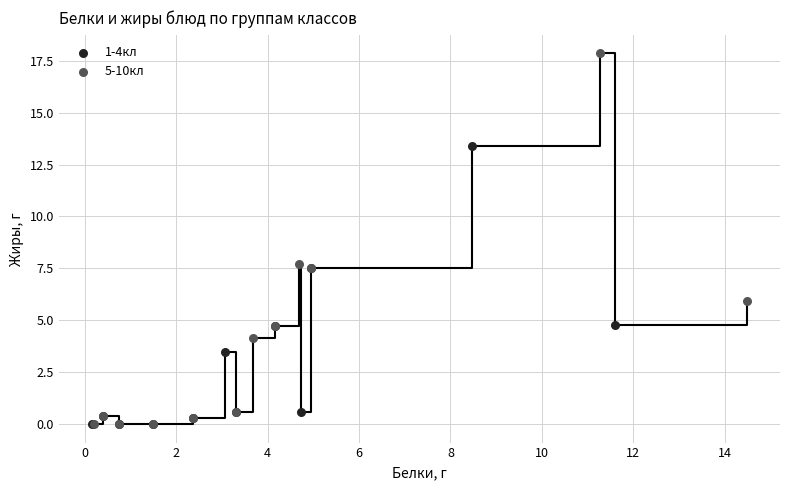

What are all the series names shown in the legend?

1-4кл, 5-10кл